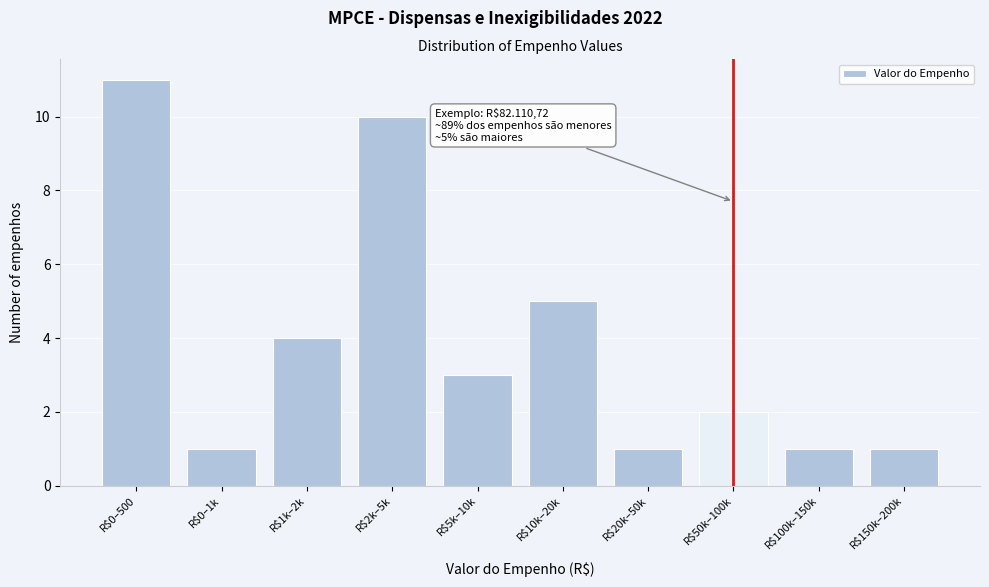

Reading left to right, what are all the values shown in this chart?

11	1	4	10	3	5	1	2	1	1